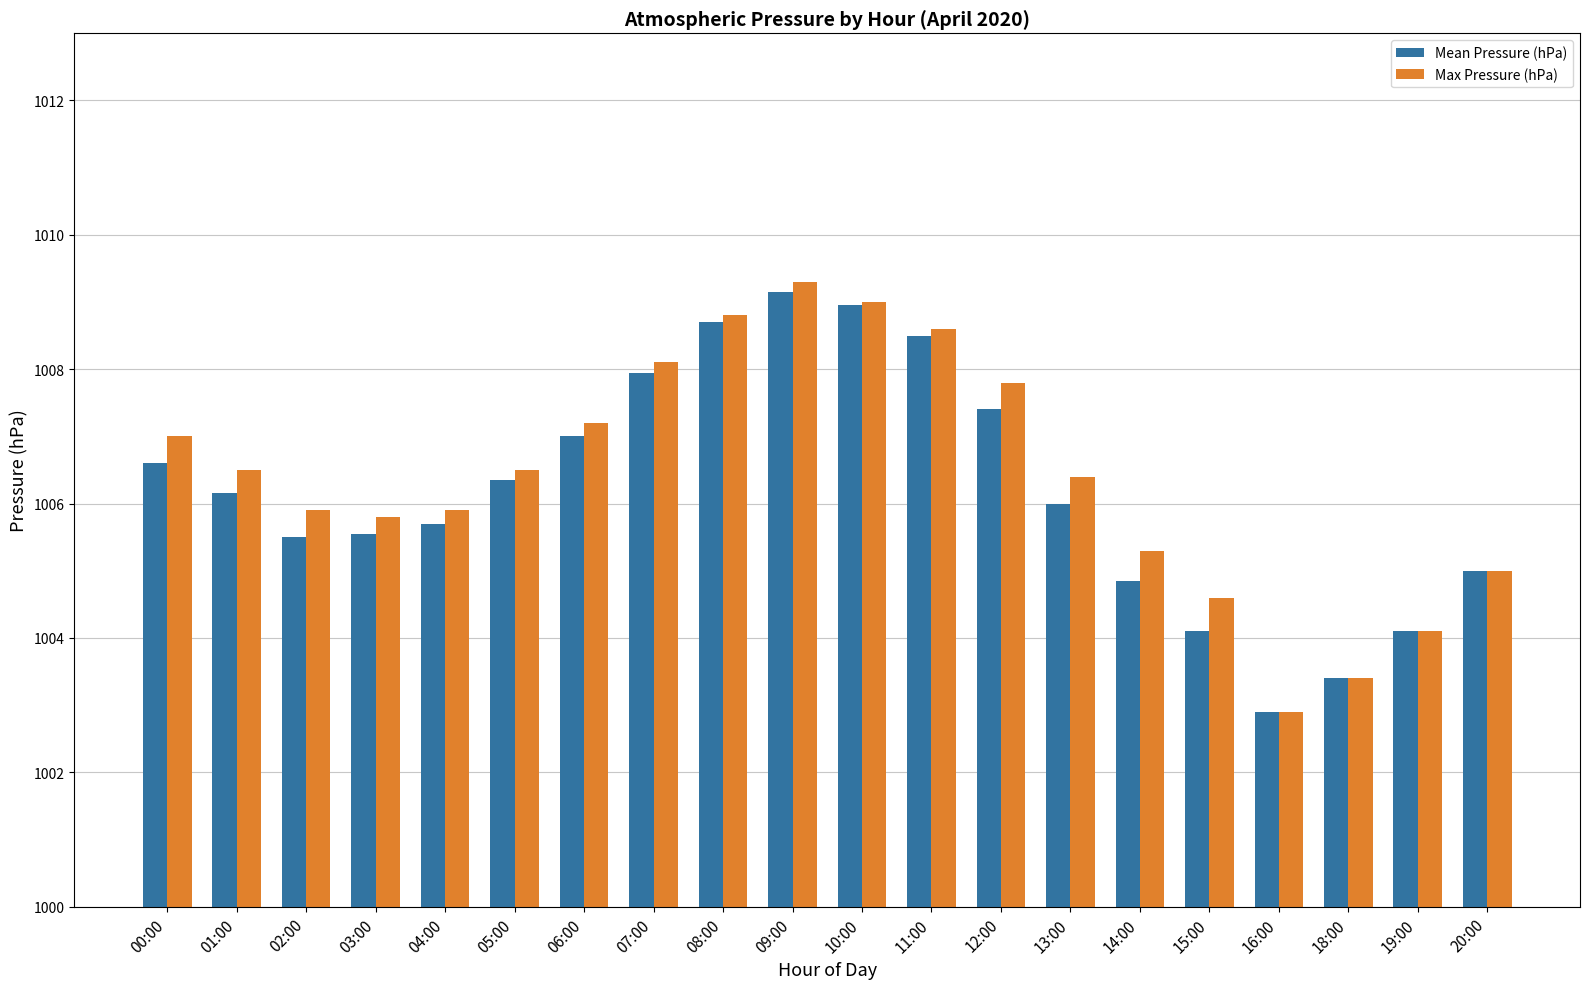

What is the value of the Mean Pressure (hPa) bar at the 16th from the left?

1004.1